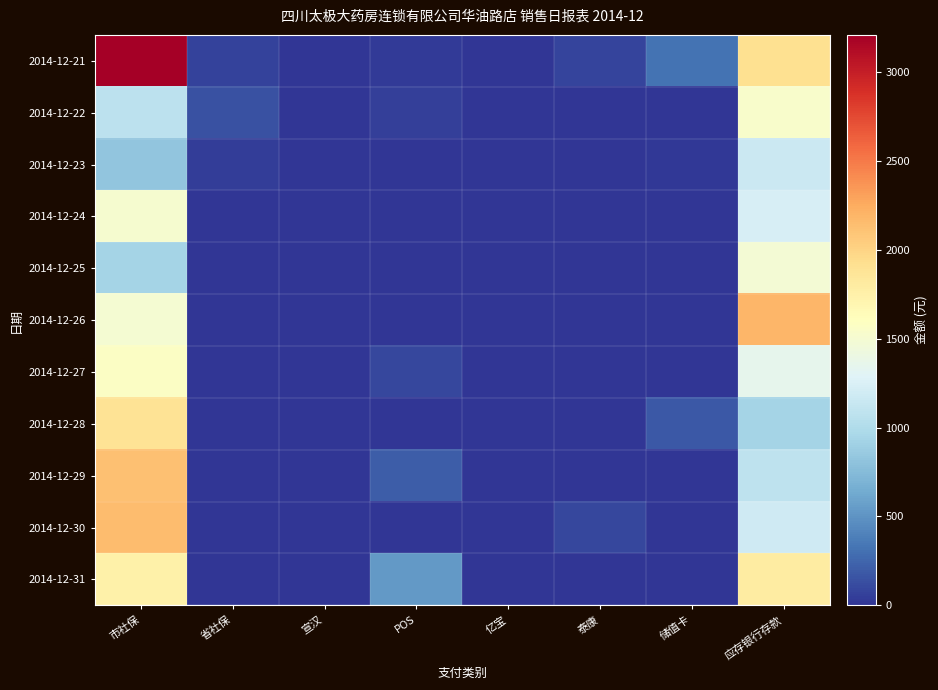

Which has a higher value, 储值卡 or 省社保?

储值卡